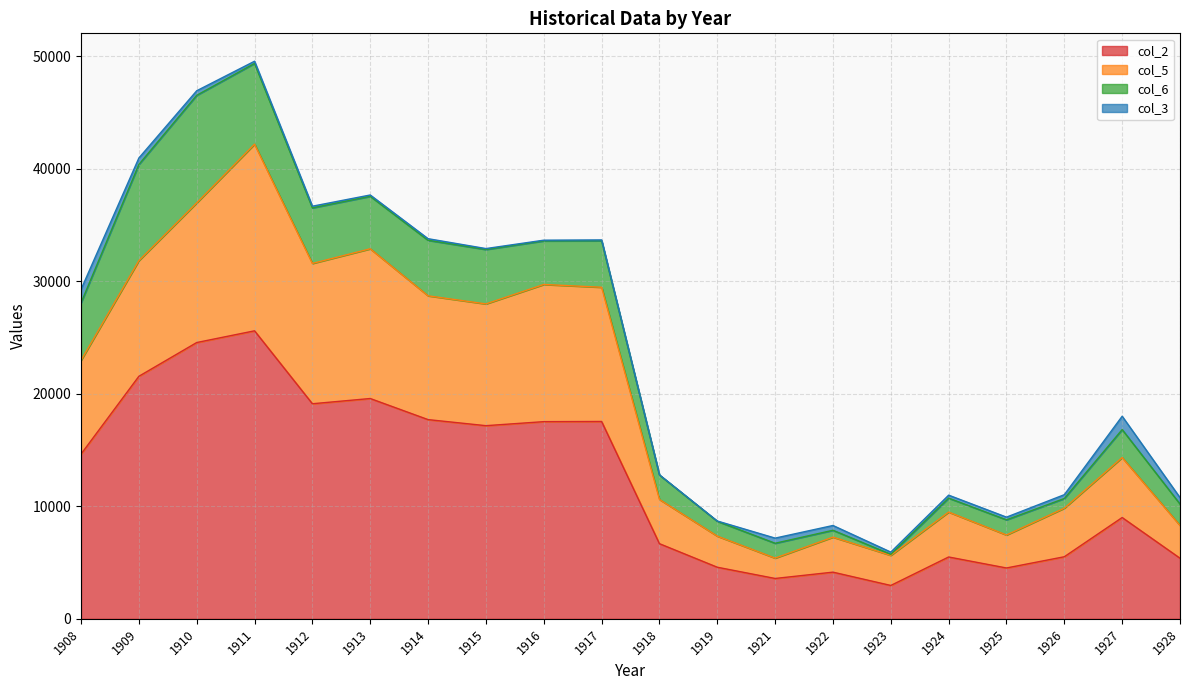

What is the approximate value of col_2 at 1923, to the nearest 100?

3000